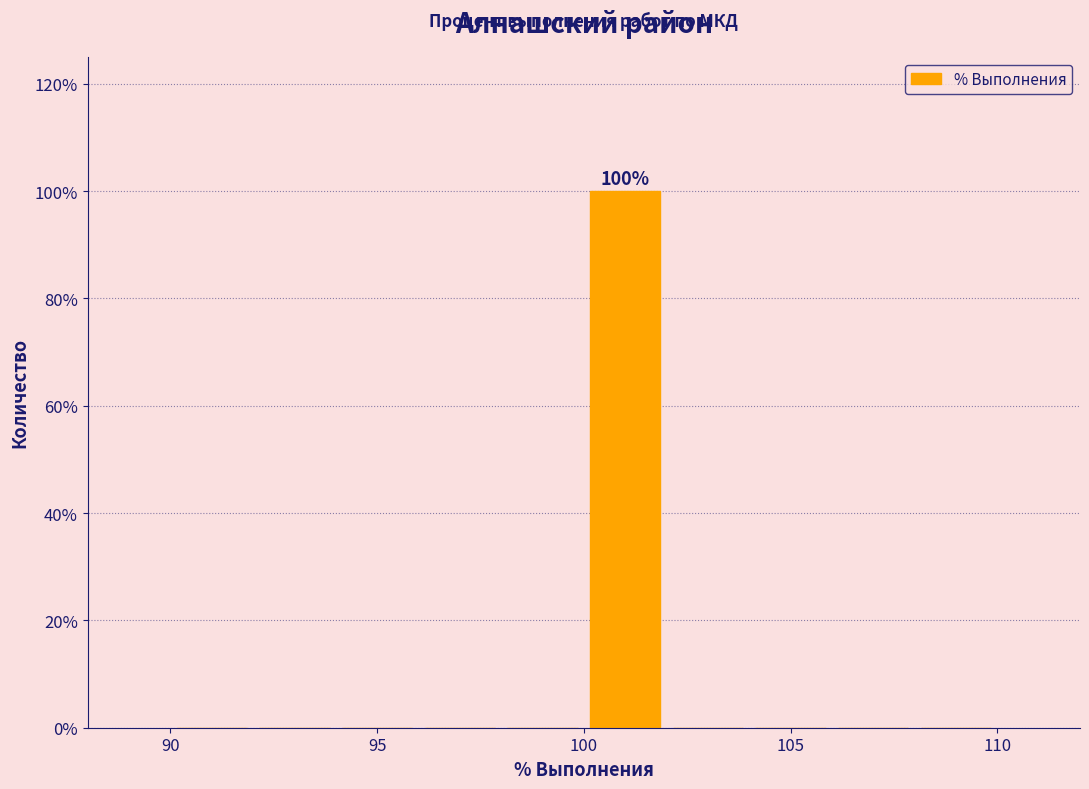

Which range on the x-axis has the tallest bar?

100 to 102